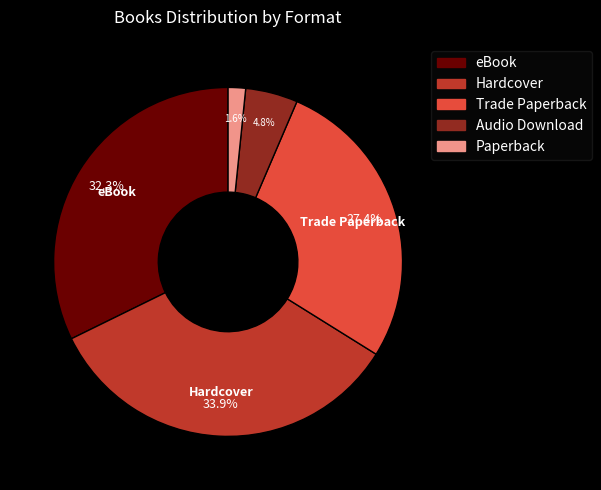

Do eBook and Paperback together represent more than half of the pie?

No